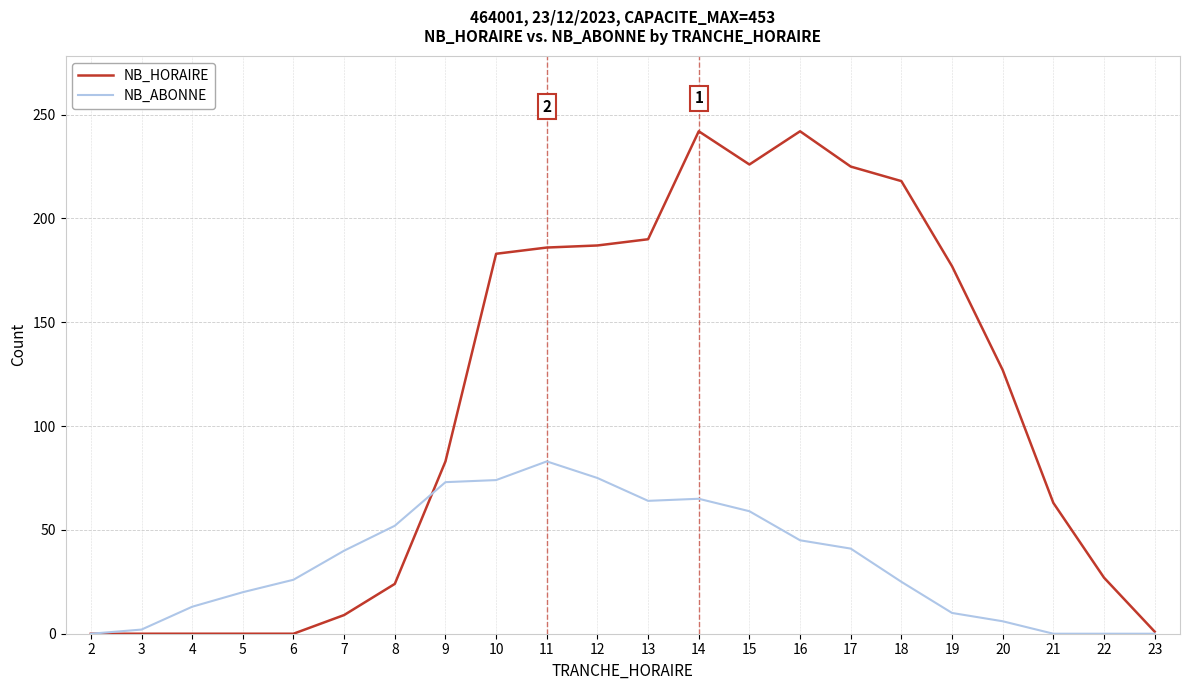

What are all the series names shown in the legend?

NB_HORAIRE, NB_ABONNE